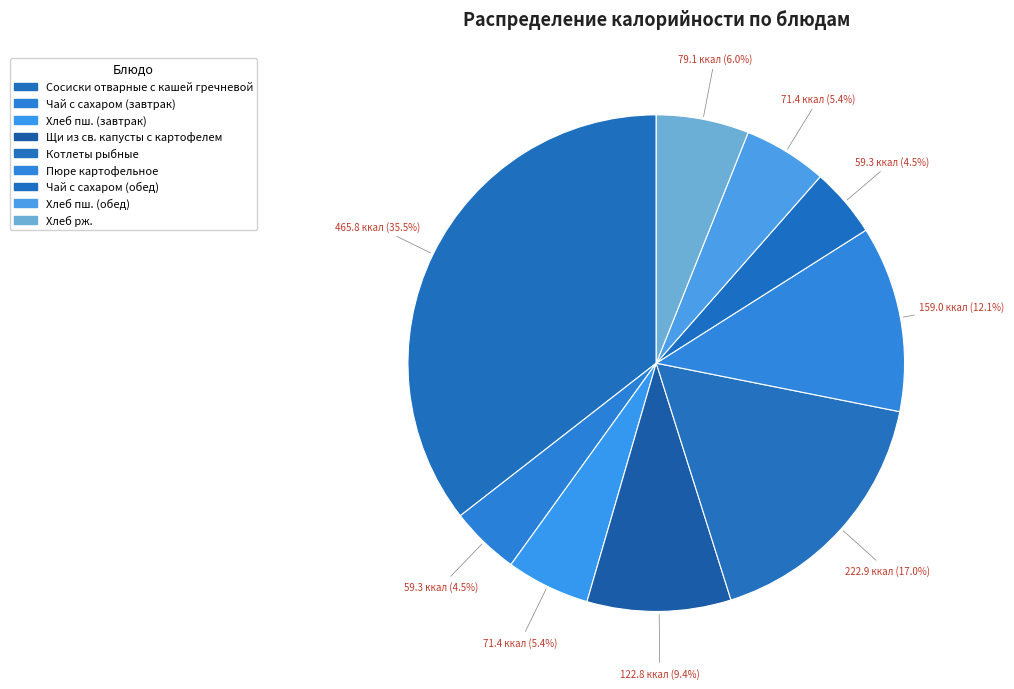

How many slices are in this pie chart?

9